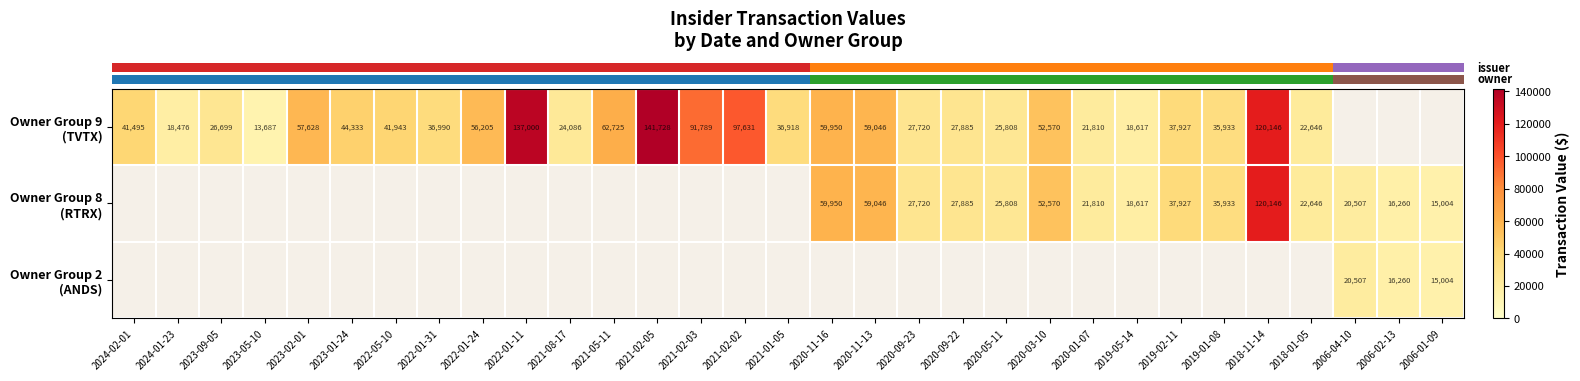

At which label is row_0 closest to 77707?

2021-02-03